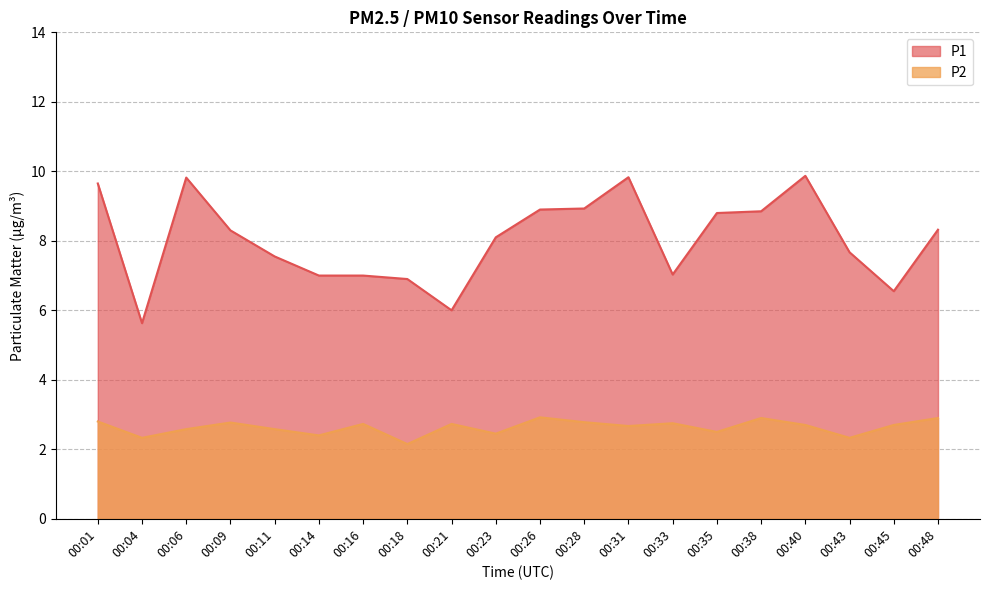

True or false: P2 and P1 intersect in this chart.

False